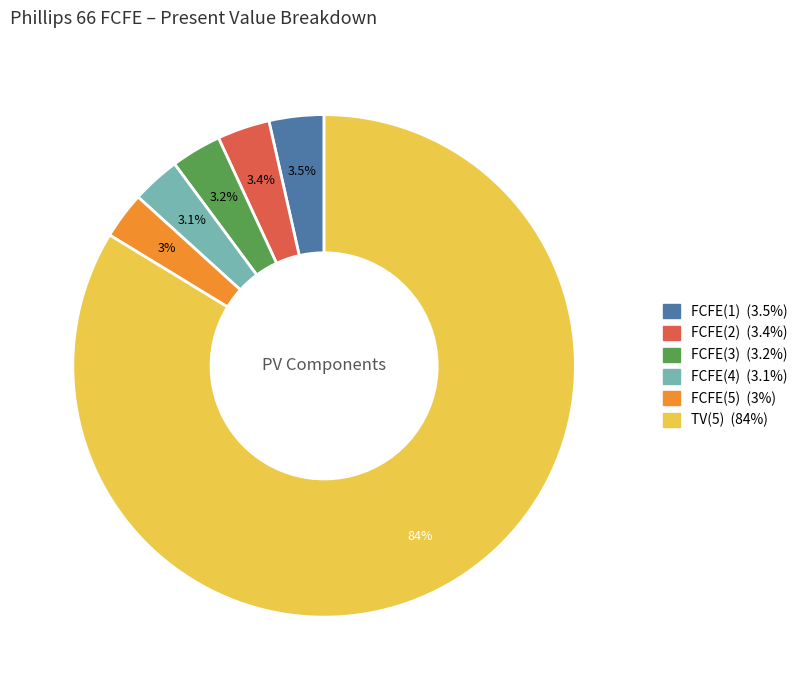

How many segments does this pie chart have?

6